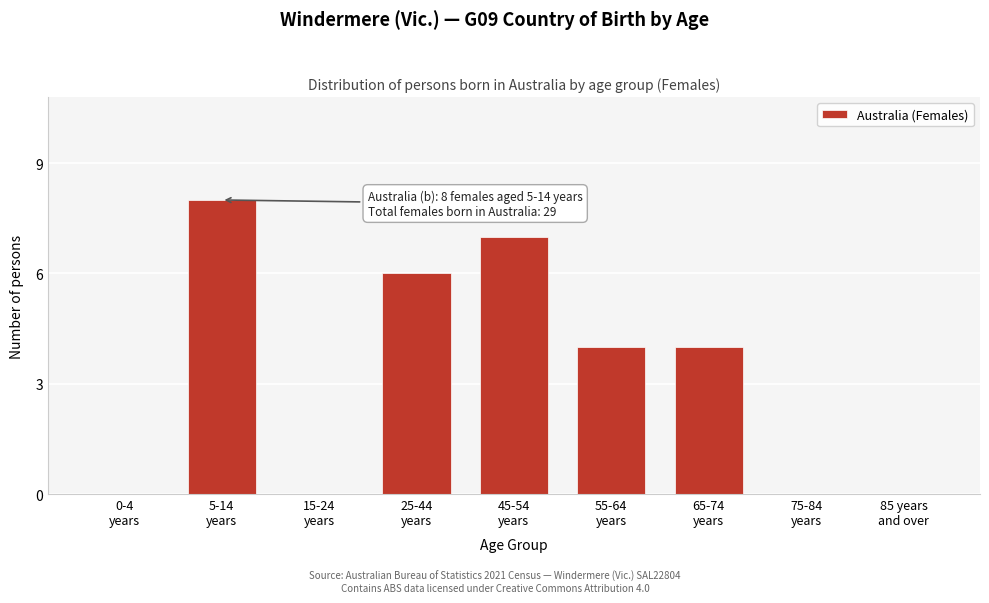

What is the sum of all values?

29